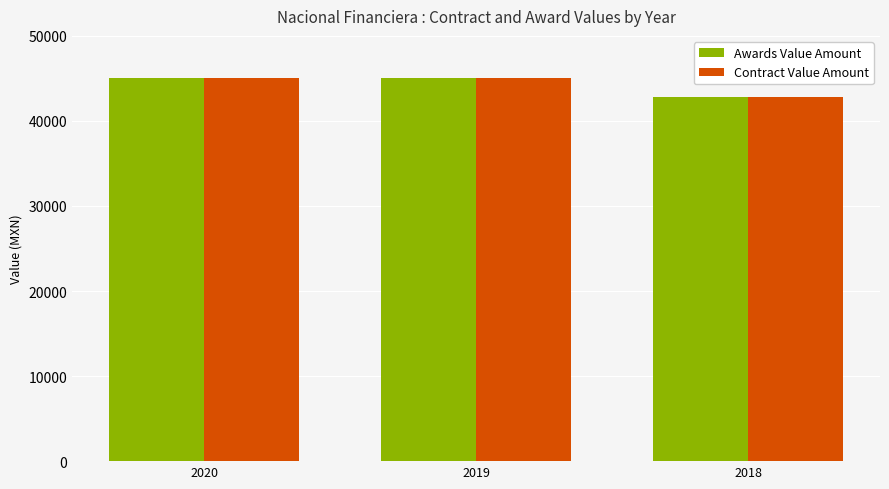

Is it true that Contract Value Amount equals 11932.8 at 2020?

False